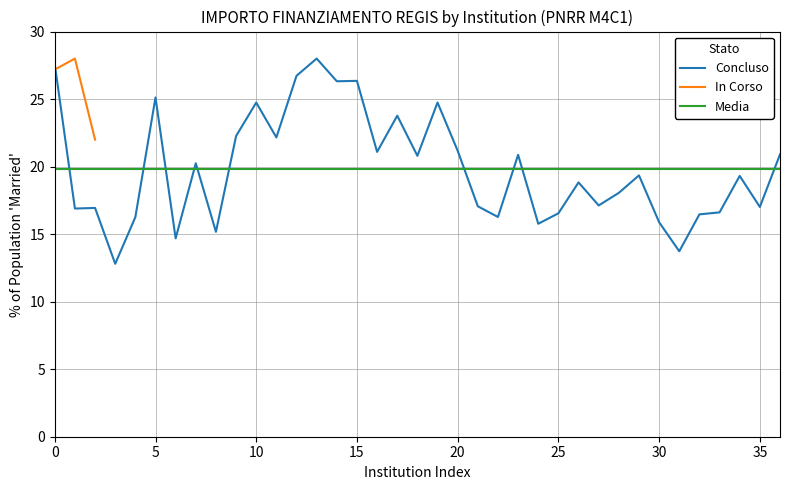

What is the highest value of the In Corso series?

28.0